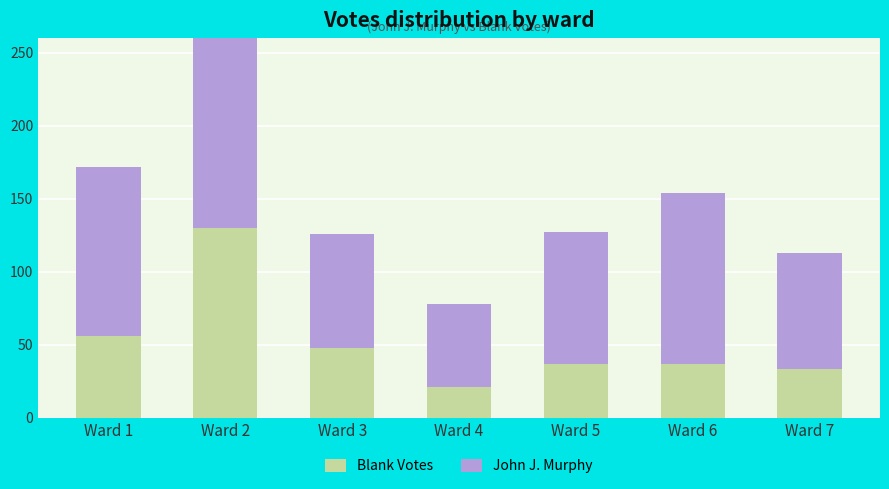

At Ward 4, list the series in order from largest to smallest.

John J. Murphy, Blank Votes